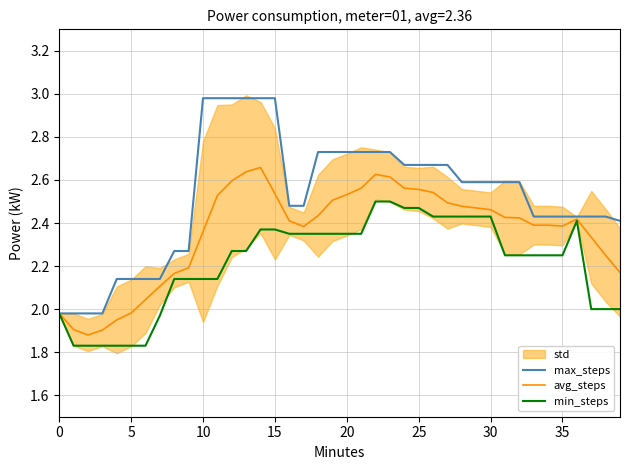

The avg_steps series shows 2.4 at 35. True or false?

True